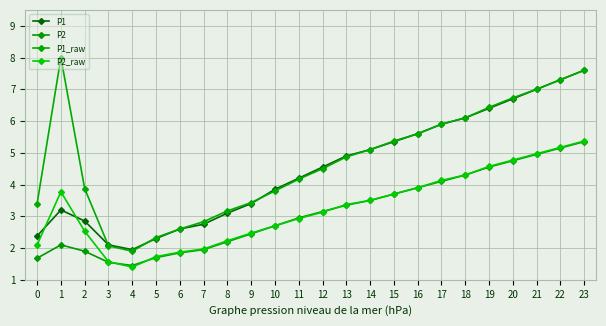

At how many categories does at least one series exceed 5?

11